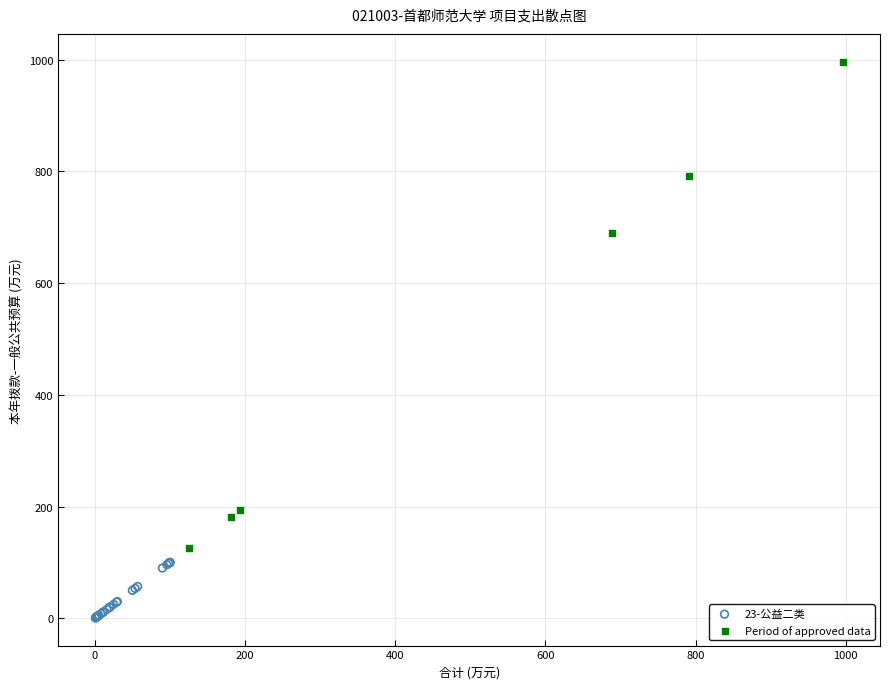

Which series has the widest spread of Y values?

Period of approved data